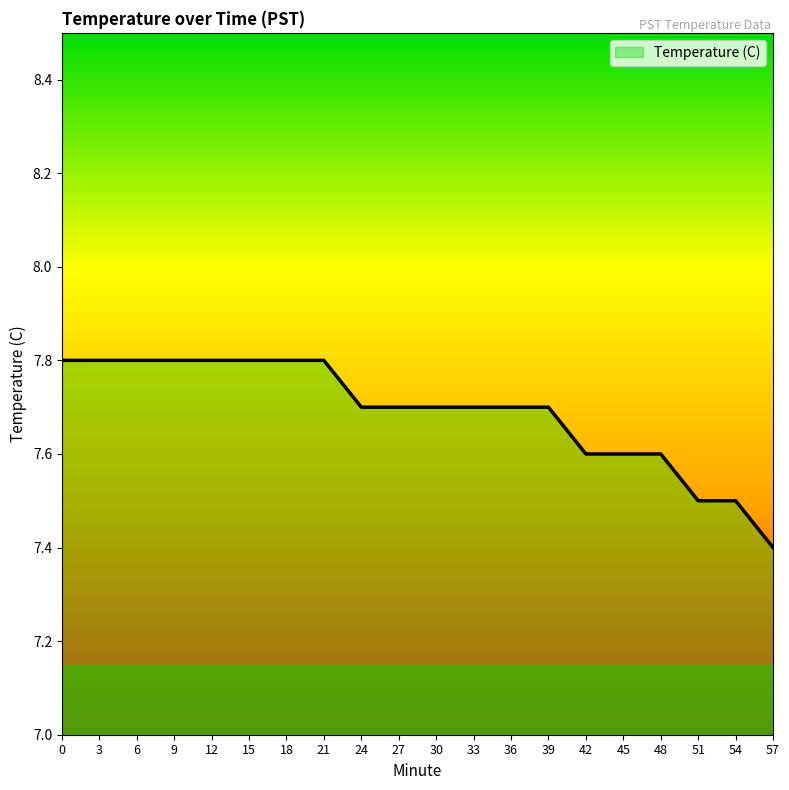

Reading left to right, transcribe all the data shown in this chart.

0=7.8	3=7.8	6=7.8	9=7.8	12=7.8	15=7.8	18=7.8	21=7.8	24=7.7	27=7.7	30=7.7	33=7.7	36=7.7	39=7.7	42=7.6	45=7.6	48=7.6	51=7.5	54=7.5	57=7.4